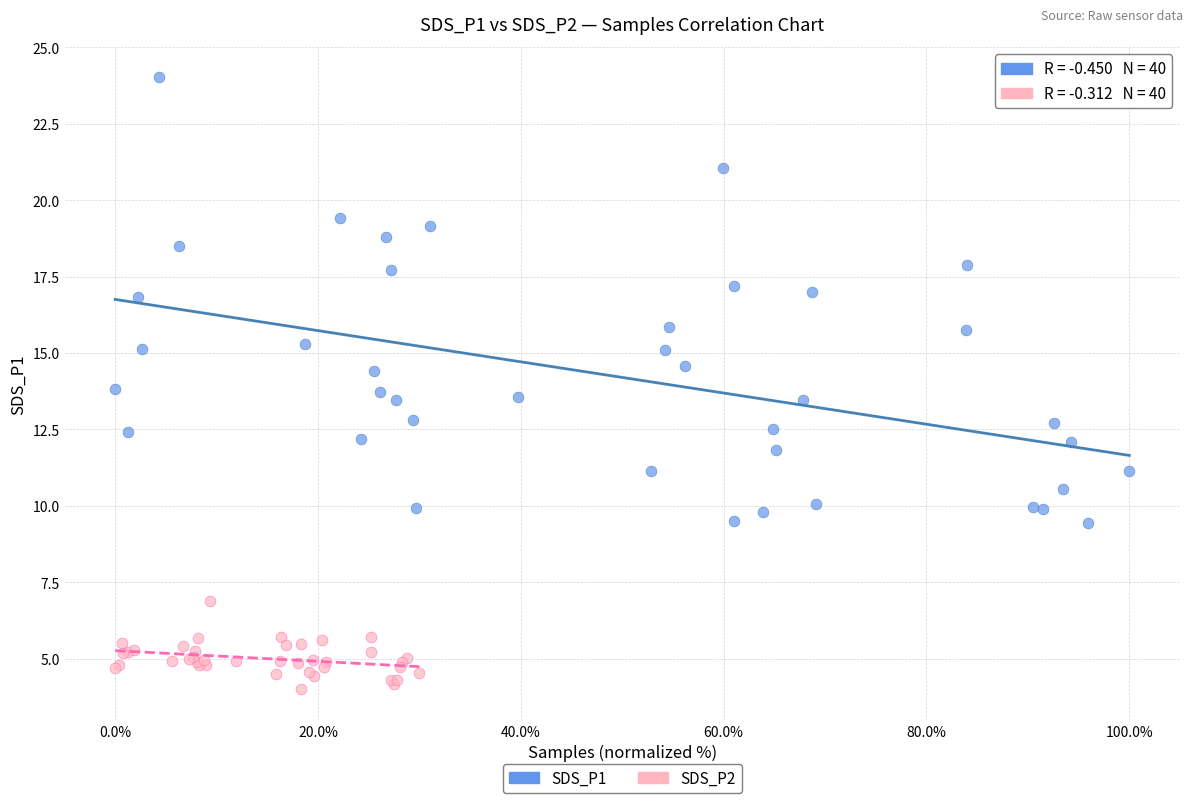

Which series contains the lowest Y value?

SDS_P2